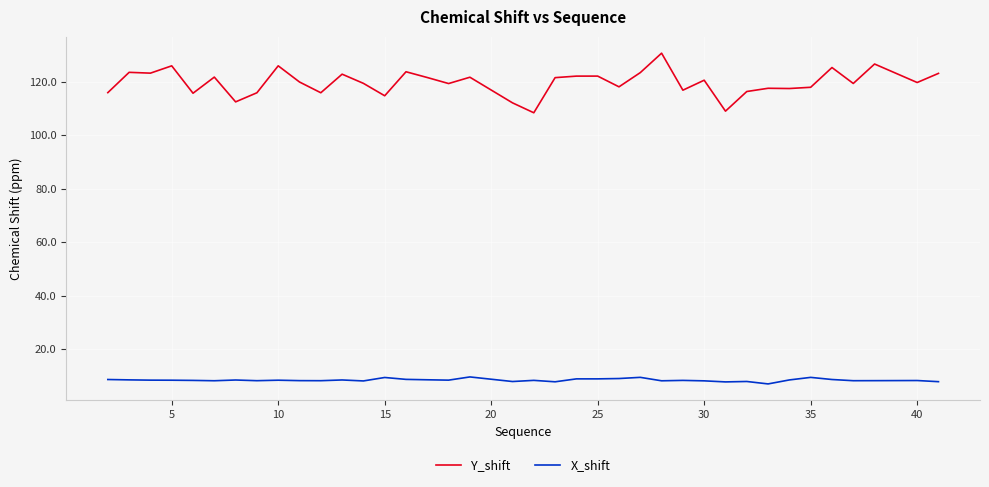

List the series in order of their peak value, lowest first.

X_shift, Y_shift